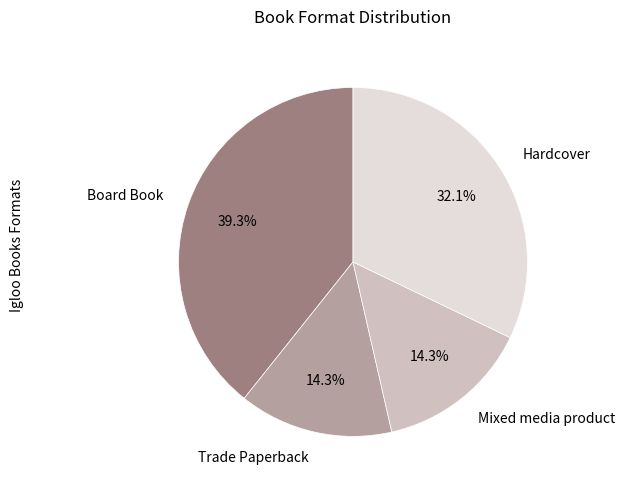

Is there any slice that represents more than half of the pie?

No